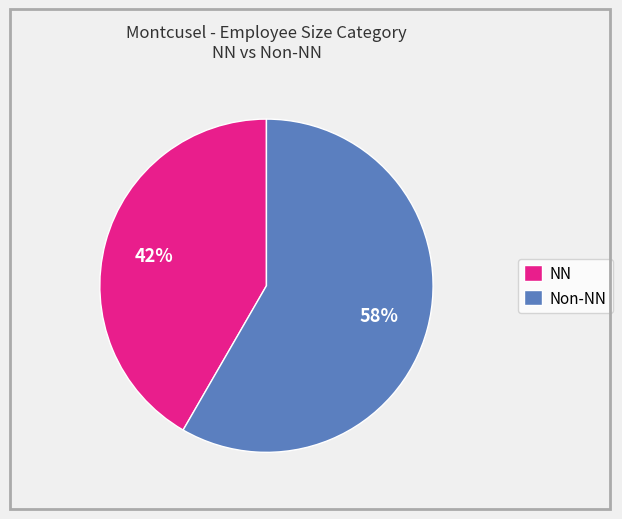

The NN slice represents 11% of the pie. True or false?

False